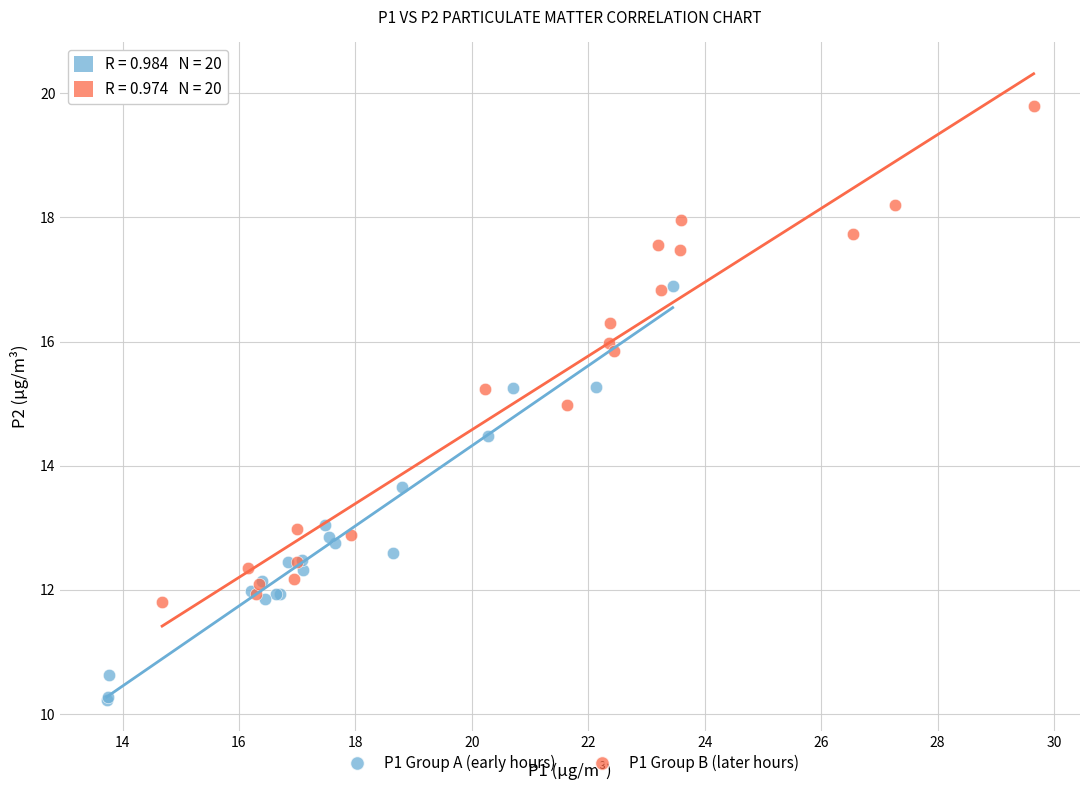

Which series has the largest Y range (max minus min)?

P1 Group B (later hours)